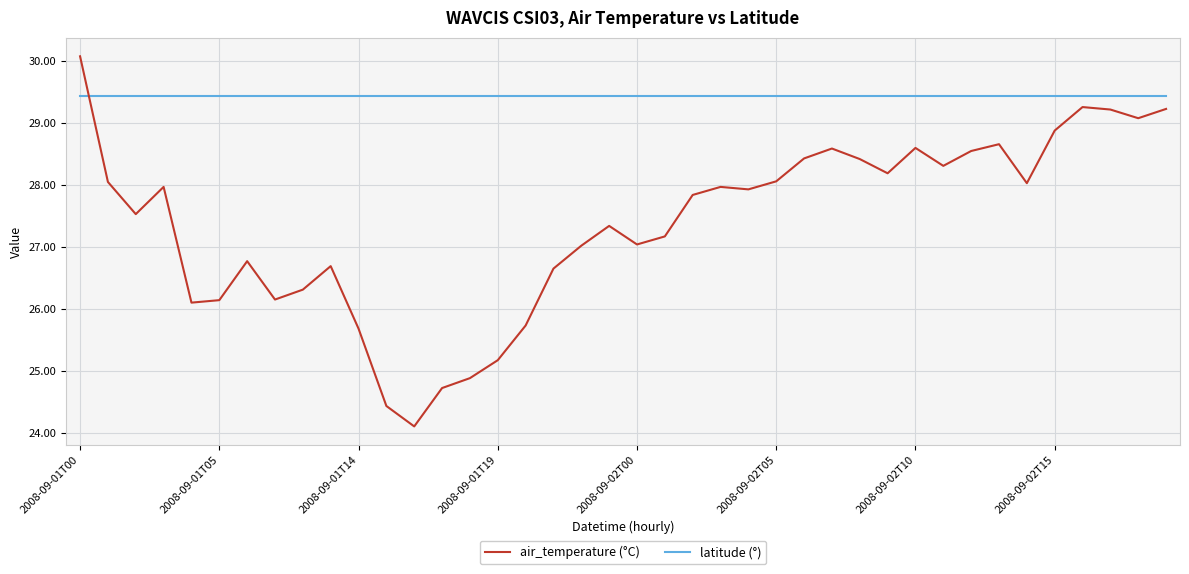

List the series in order of their overall mean, lowest first.

air_temperature (°C), latitude (°)